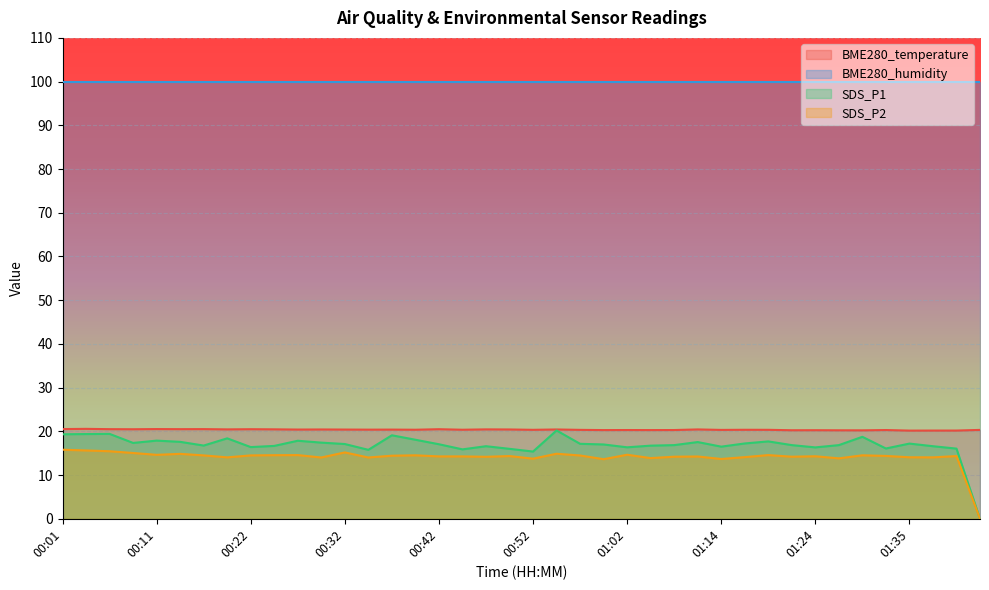

Read the SDS_P2 value at 00:14.

14.8